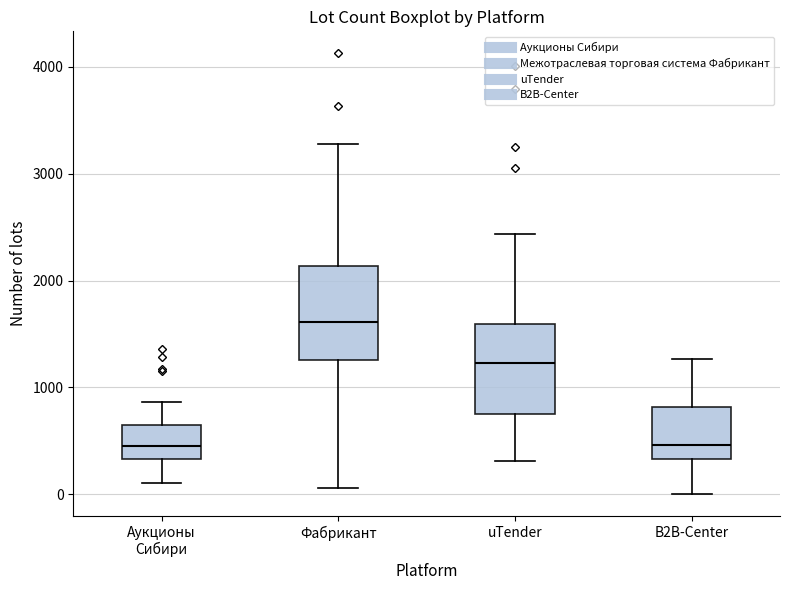

Reading left to right, read every box against the y-axis: the position of its median line, the range the box covers, and the ends of its whiskers. The values are not printed on the chart, so give them approximately, as read against the axis.

Аукционы Сибири: median 500, box 300 to 600, whiskers 100 to 900
Фабрикант: median 1600, box 1300 to 2100, whiskers 100 to 3300
uTender: median 1200, box 800 to 1600, whiskers 300 to 2400
B2B-Center: median 500, box 300 to 800, whiskers 0 to 1300